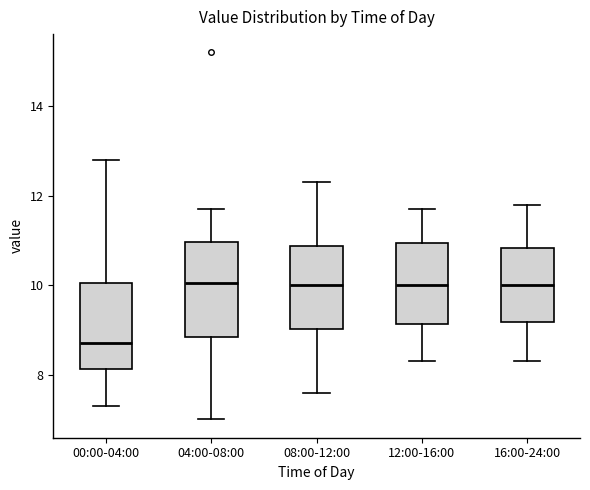

Where is the upper edge of the box for 00:00-04:00 on the y-axis? The values are not printed on the chart, so give them approximately, as read against the axis.

10.0